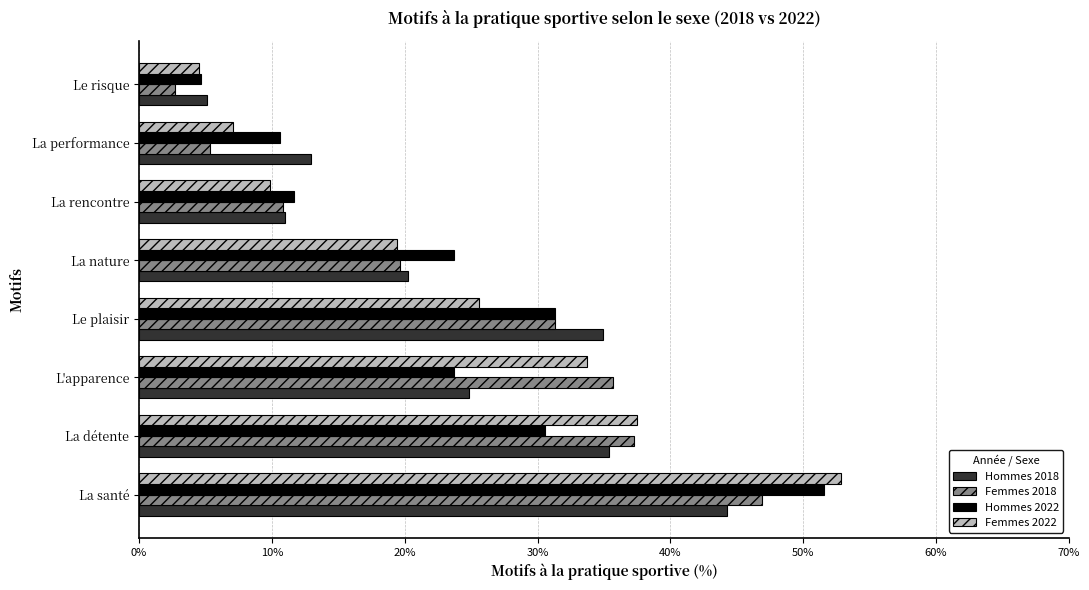

The value of Femmes 2022 at L'apparence is 33.8. True or false?

True